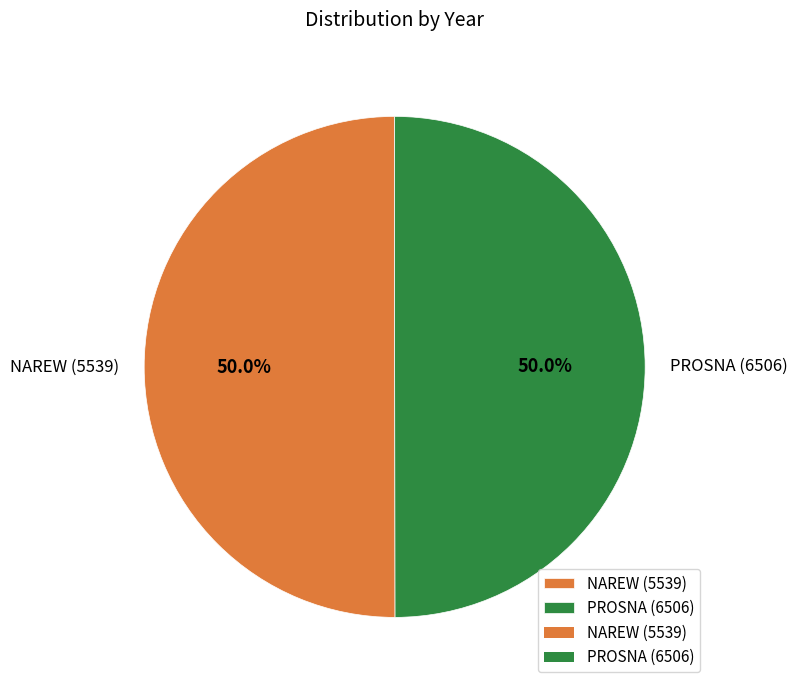

What is the ratio of the value at PROSNA (6506) to the value at NAREW (5539)?

1.0